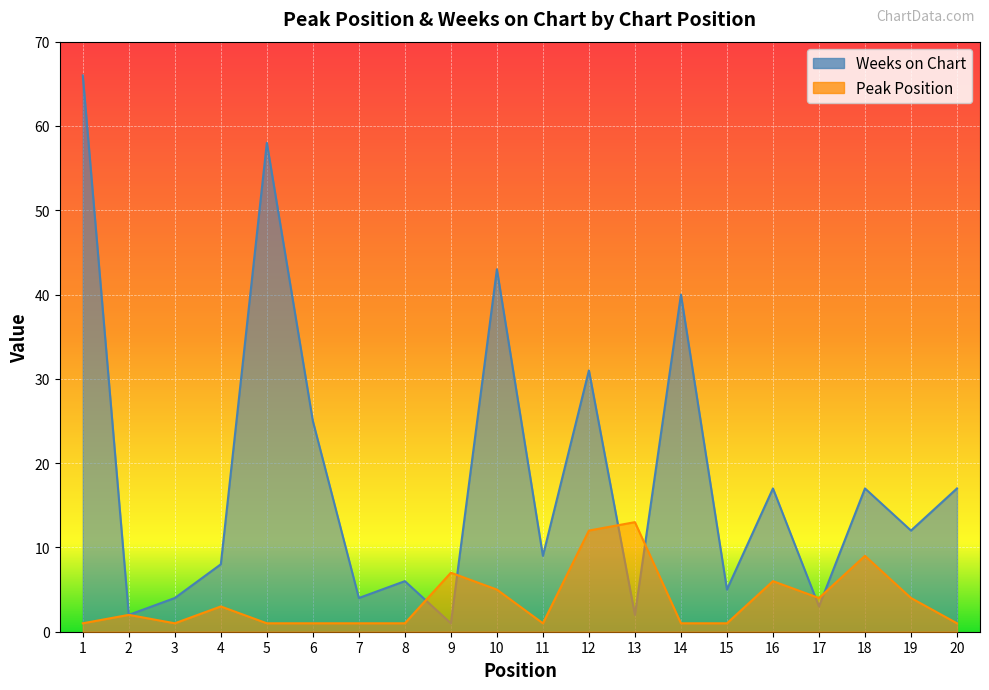

At which label does Peak Position first exceed 2?

4